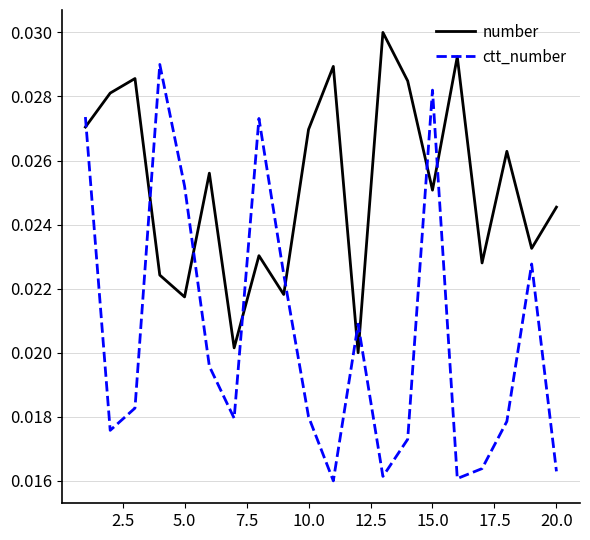

Which series has the widest spread of values?

ctt_number